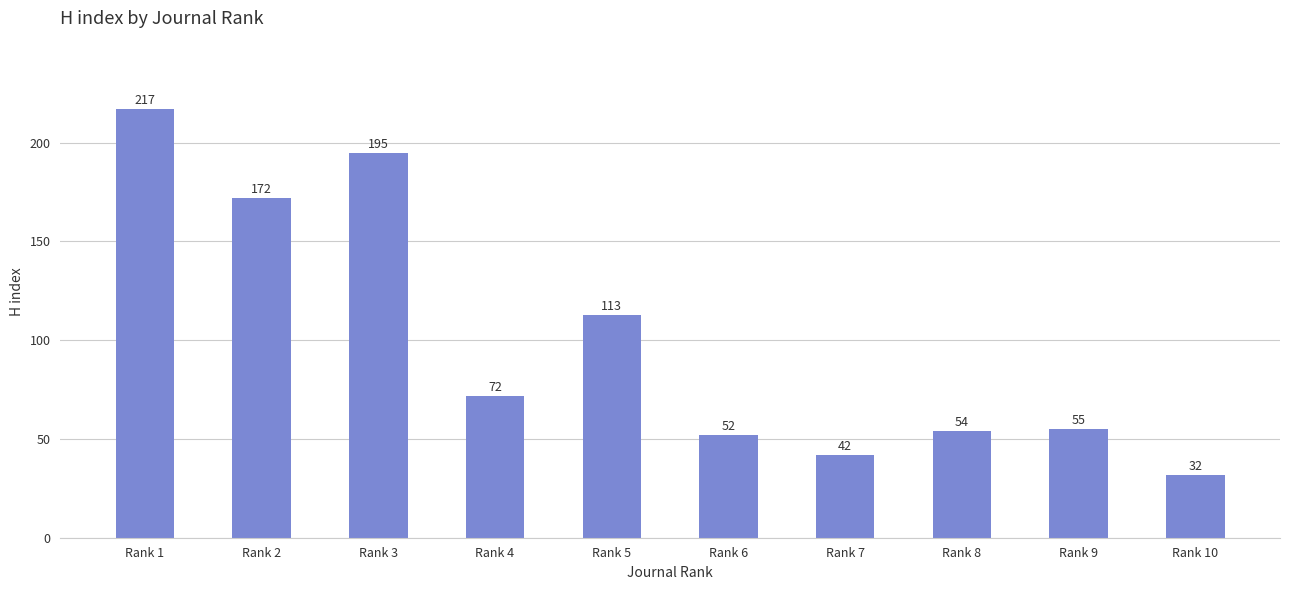

Which has a higher value, Rank 9 or Rank 7?

Rank 9